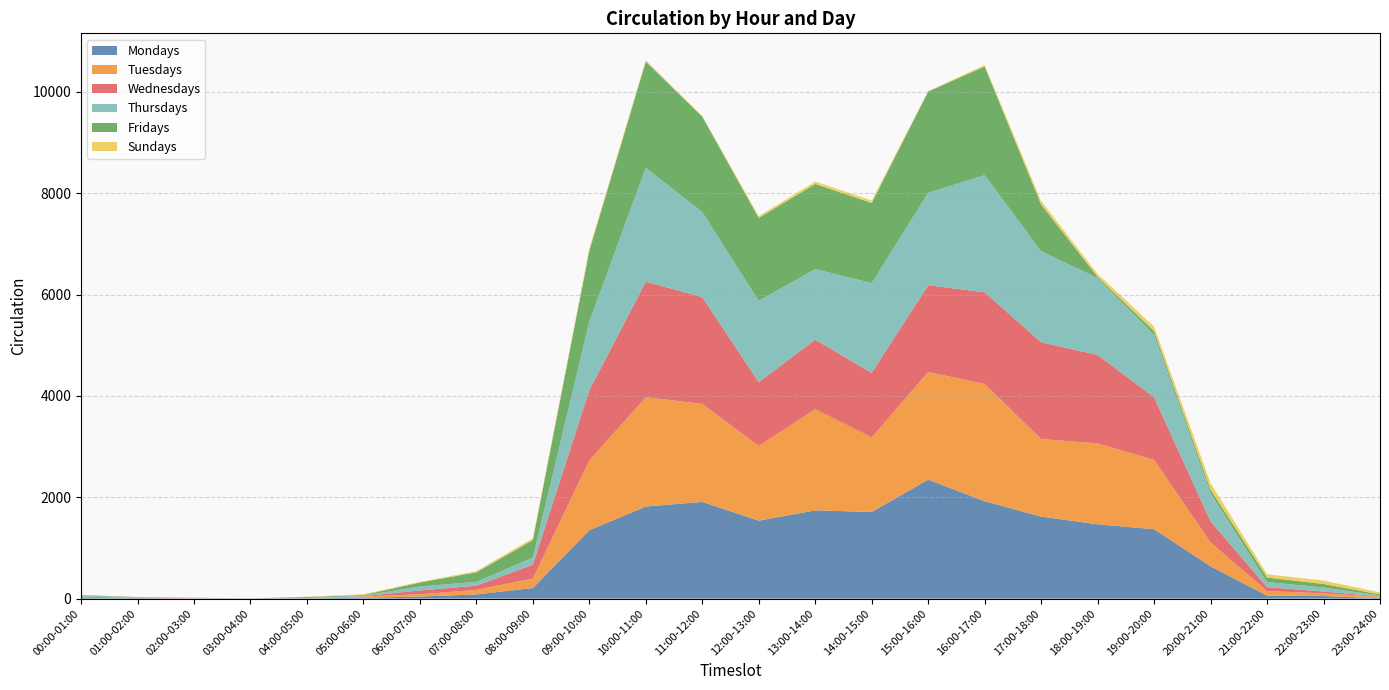

Reading right to left, transcribe all the data shown in this chart.

Mondays: 7	50	58	637	1369	1466	1618	1922	2347	1710	1741	1538	1908	1817	1349	208	82	40	17	7	4	1	10	10
Tuesdays: 30	53	90	472	1369	1596	1531	2313	2124	1471	1995	1474	1934	2157	1376	187	90	44	25	1	0	4	1	7
Wednesdays: 6	36	78	415	1233	1746	1910	1810	1713	1273	1374	1259	2109	2279	1388	275	82	77	6	2	0	3	5	21
Thursdays: 19	79	100	558	1239	1520	1796	2312	1826	1773	1394	1604	1677	2247	1356	140	76	78	10	3	0	5	7	19
Fridays: 20	70	90	69	69	23	921	2144	1996	1581	1679	1637	1883	2098	1397	345	188	78	13	18	0	3	7	12
Sundays: 38	68	63	126	88	55	71	28	10	46	47	36	13	26	43	35	24	12	14	5	1	1	0	6